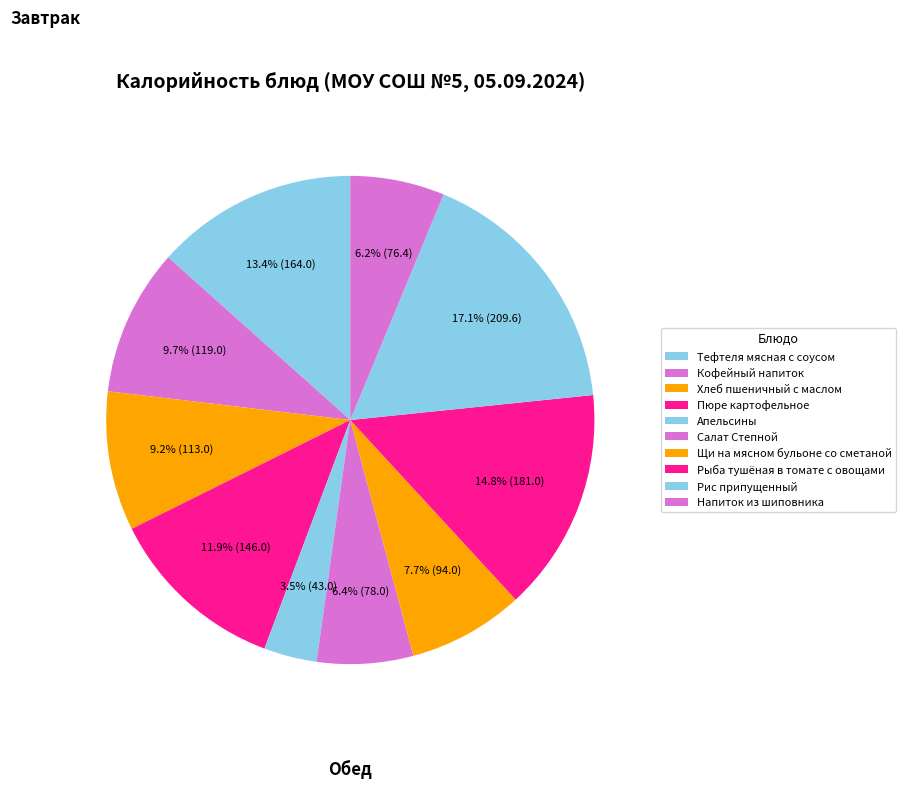

Count the number of slices in the pie.

10